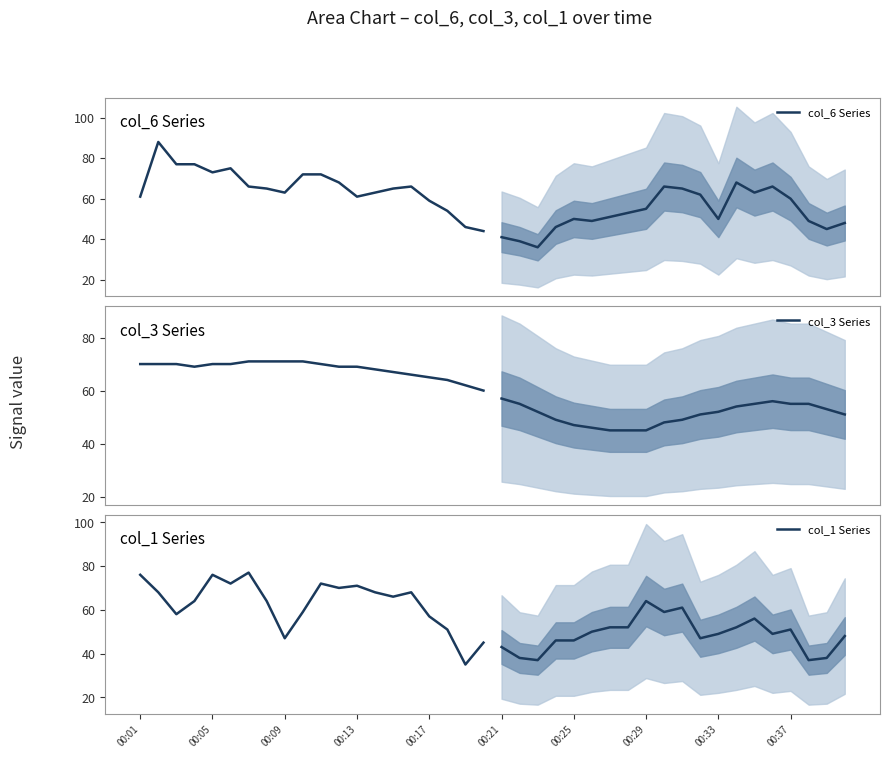

What is the highest value of the col_6 Series series?

88